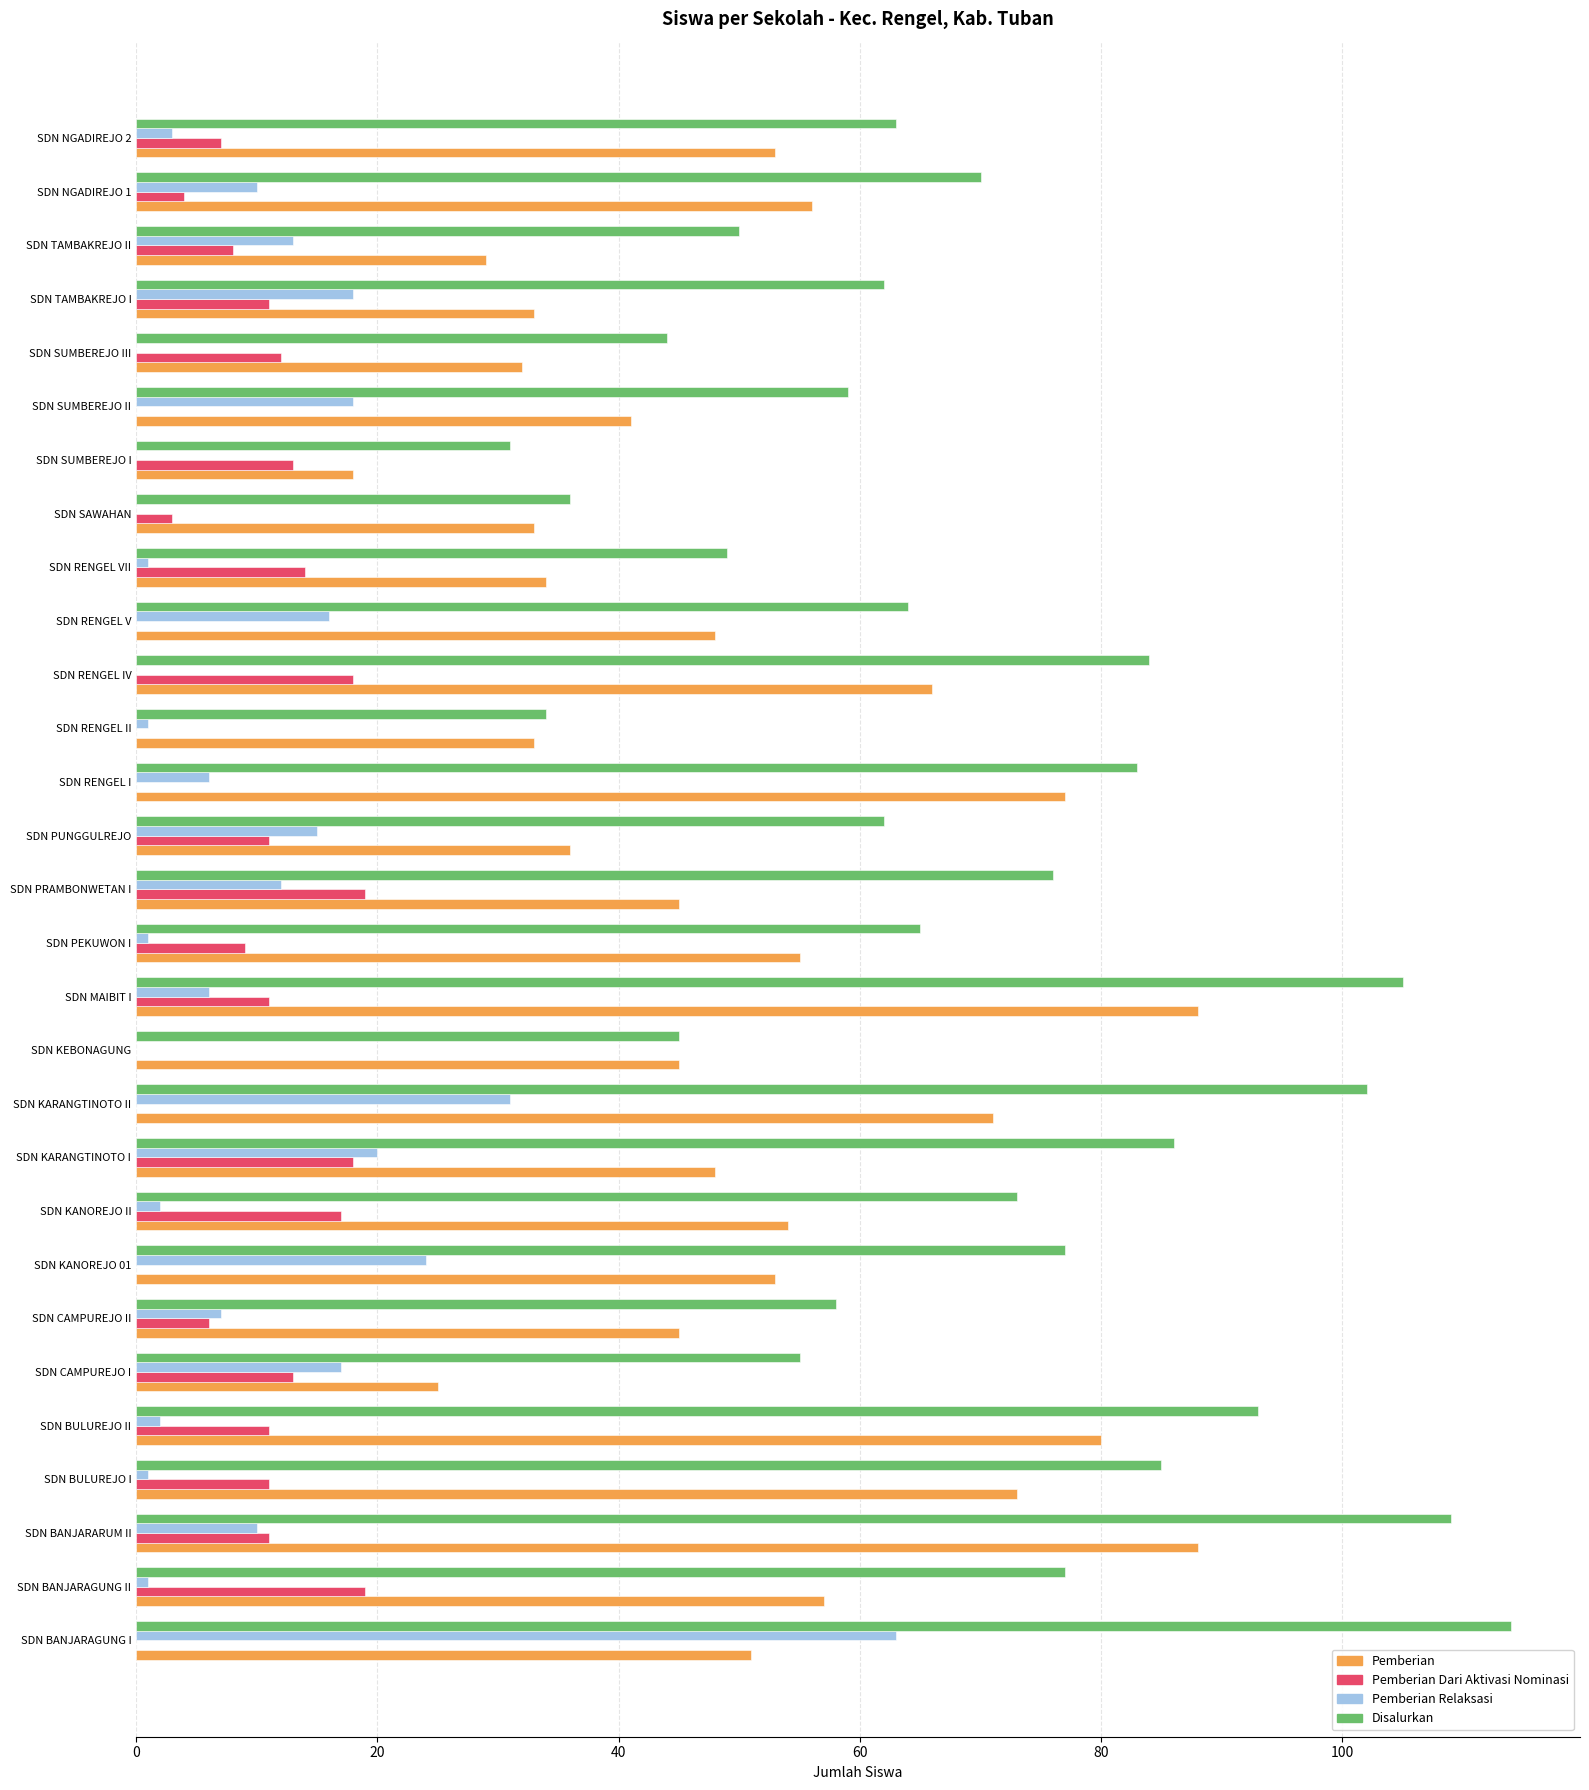

What is the maximum value for Pemberian Dari Aktivasi Nominasi?

19